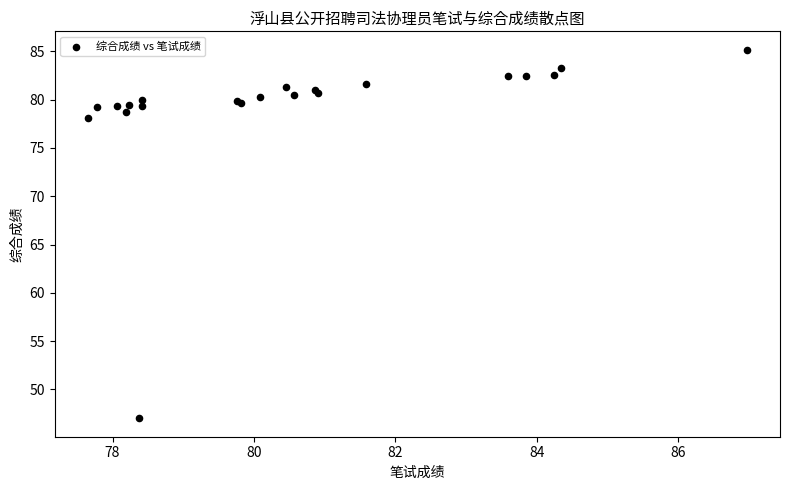

What Y value in the scatter plot is closest to 66?

78.1